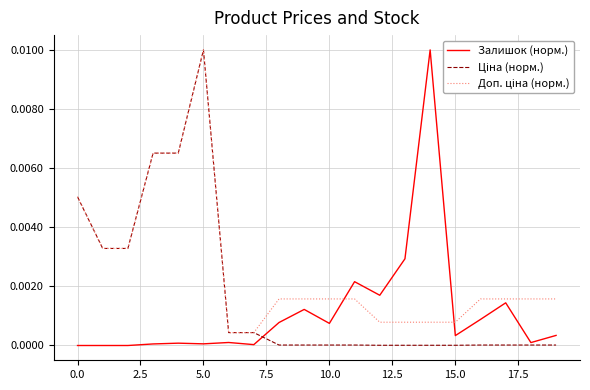

How many lines are shown in the chart?

3